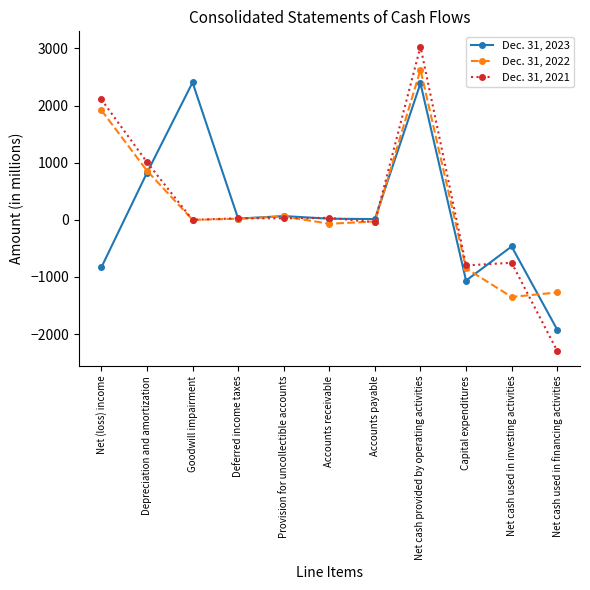

At which category does the chart reach its minimum across all series?

Net cash used in financing activities